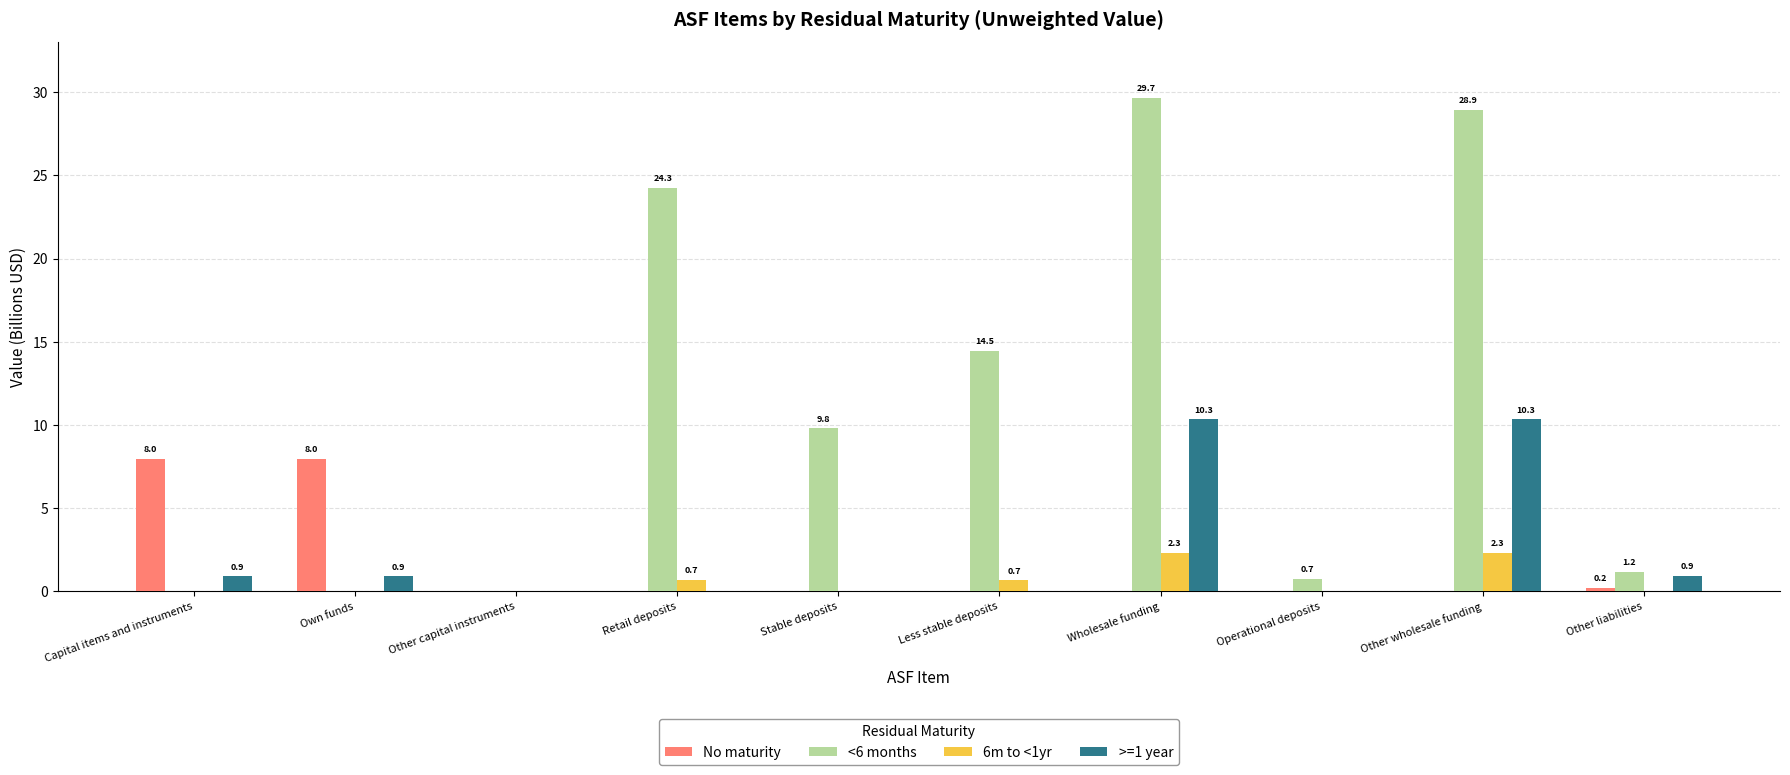

Is it true that >=1 year equals 16.0 at Other wholesale funding?

False